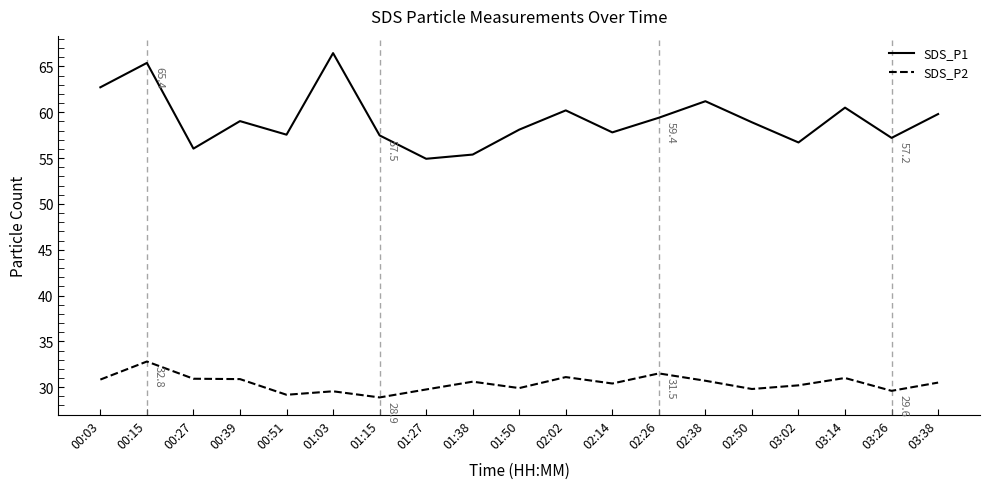

What position from the right is 01:15?

13